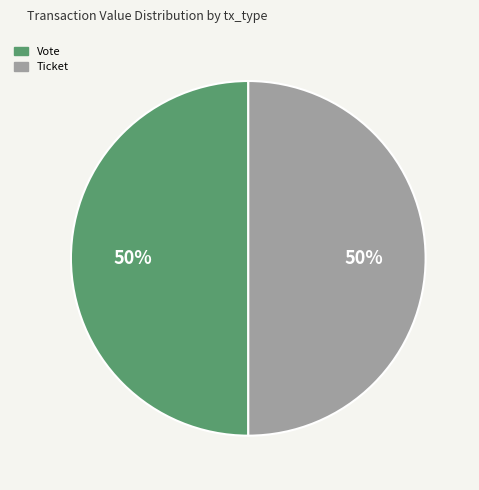

To the nearest percent, what is the difference between the largest and smallest slice percentages?

0%